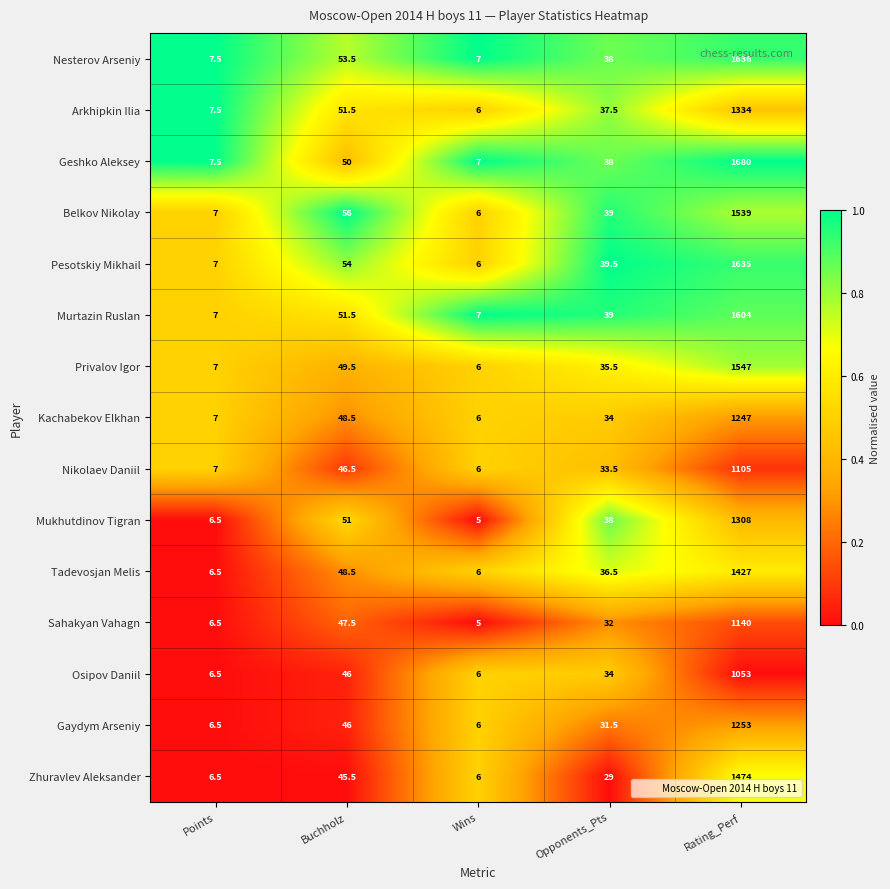

At which category is the sum across all series the highest?

Rating_Perf